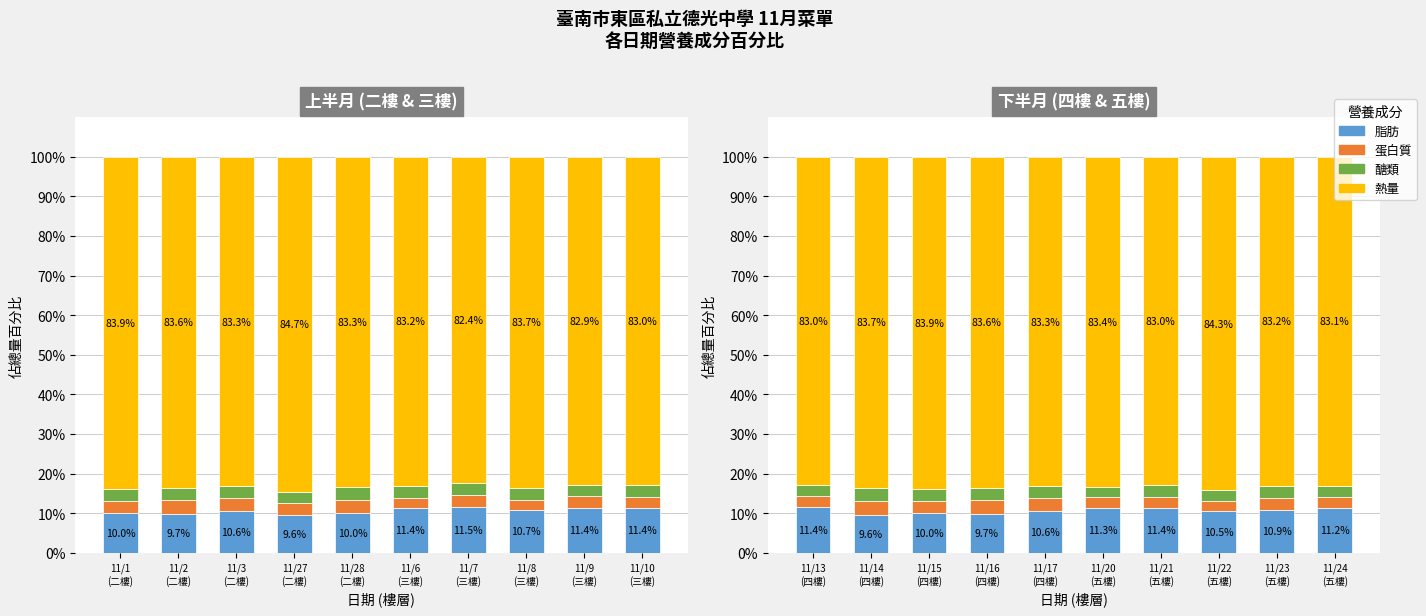

Are the bars horizontal?

No